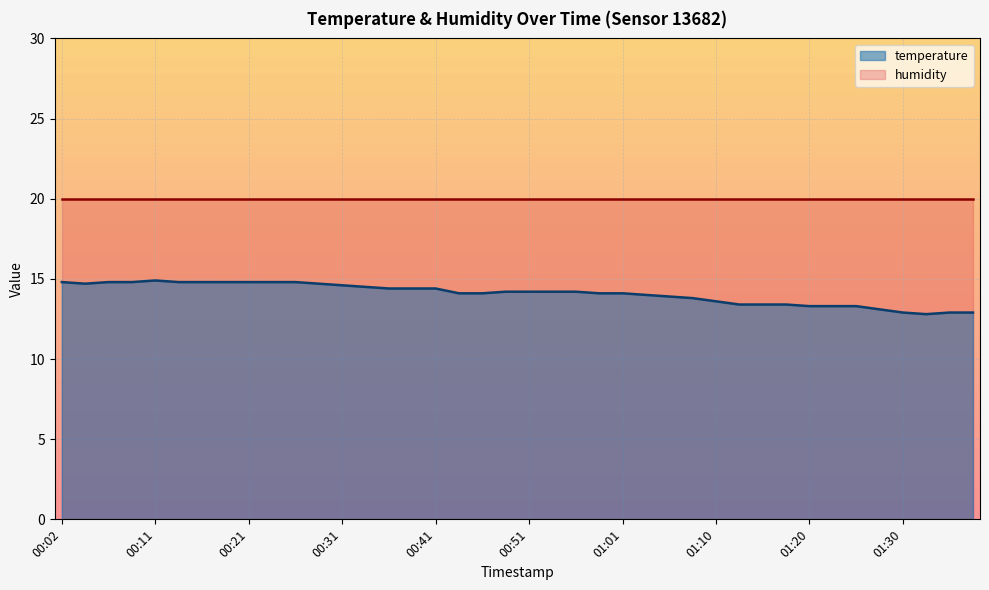

Where does the data first go above 14?

00:02